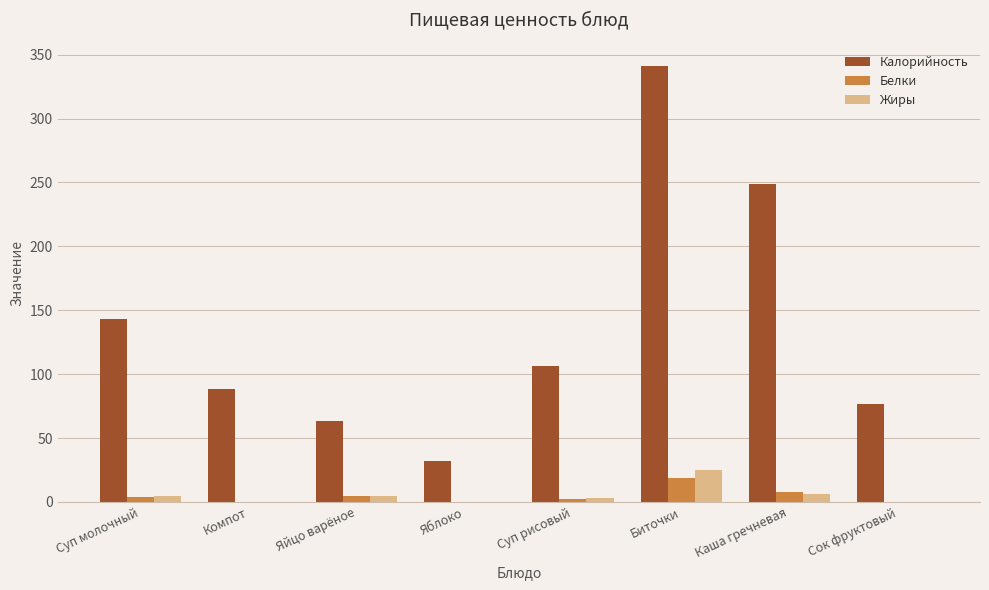

Is it true that Калорийность equals 249.0 at Каша гречневая?

True